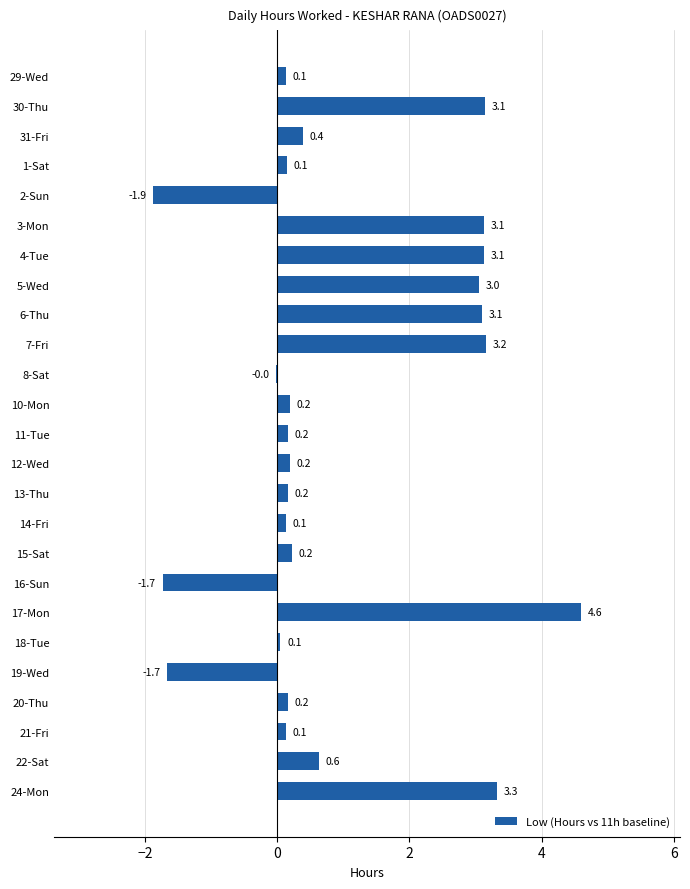

How many data points are above 0?

21